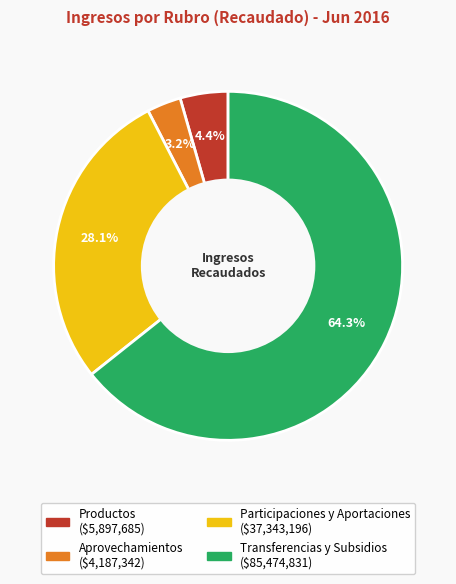

What is the smallest slice in the pie chart?

Aprovechamientos